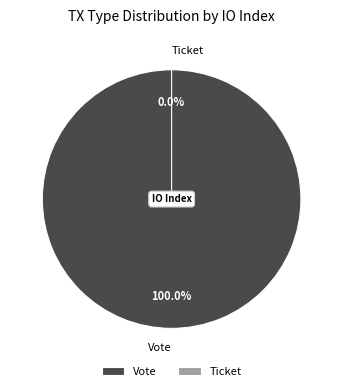

Rank the categories by value from highest to lowest.

Vote, Ticket